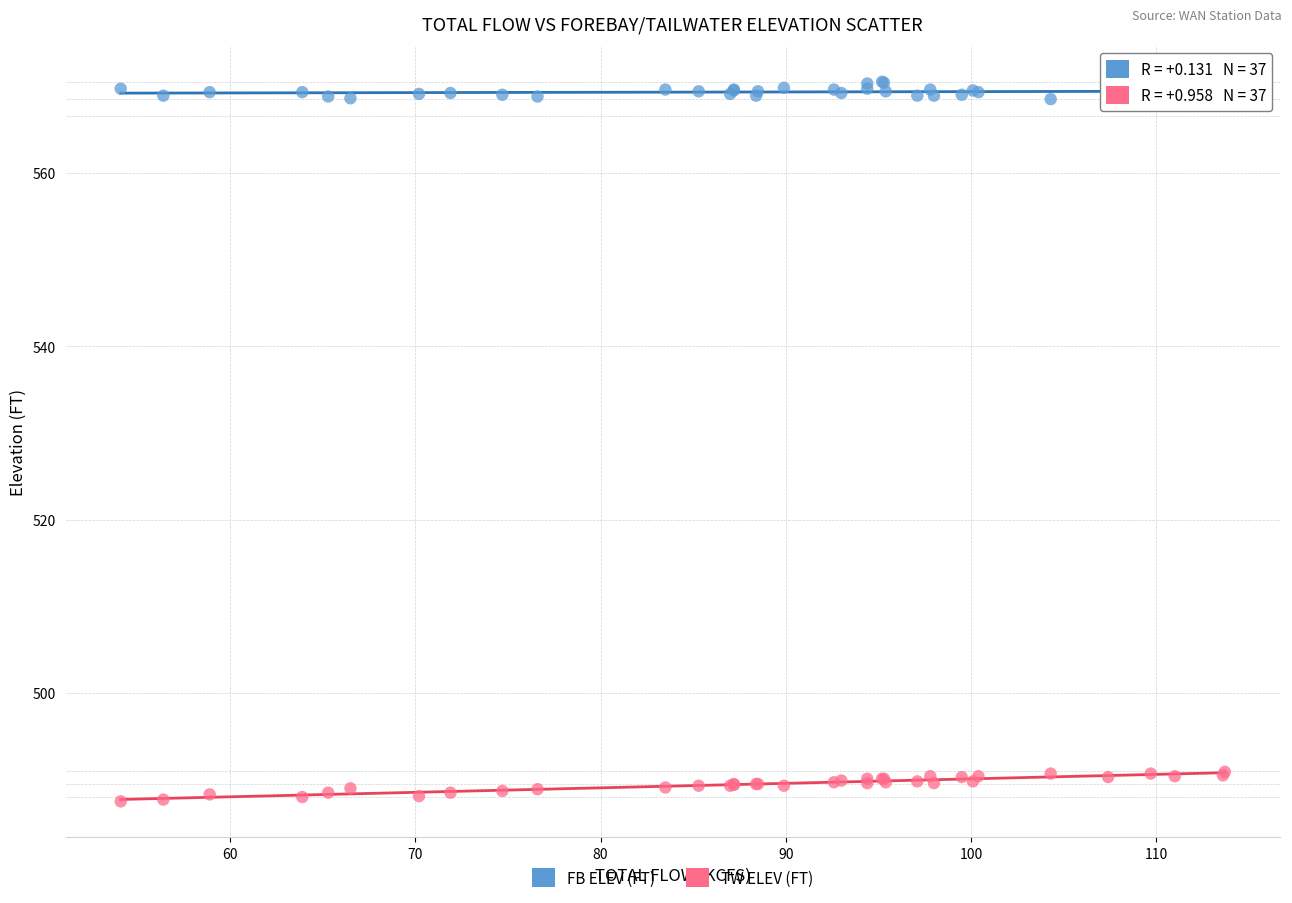

Which series has the largest Y range (max minus min)?

TW ELEV (FT)